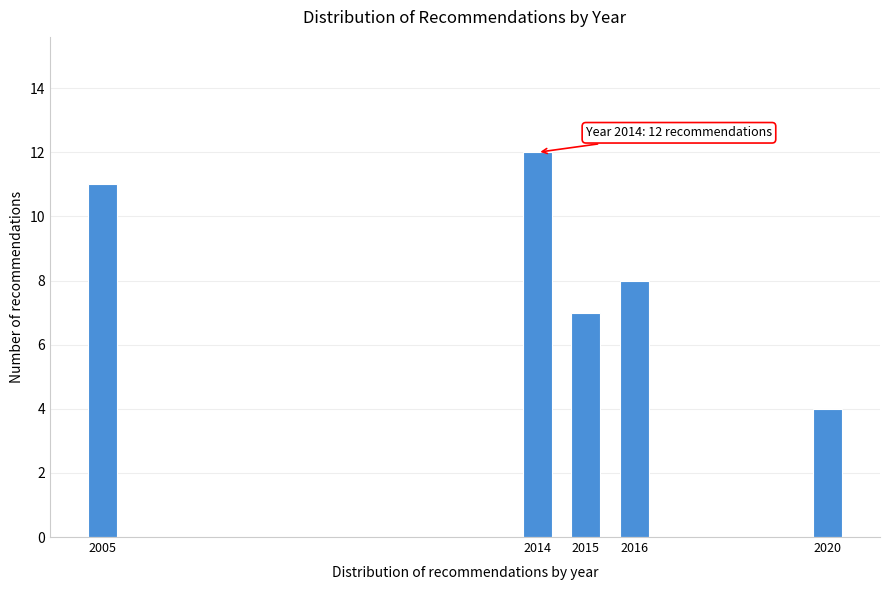

Reading left to right, extract all data points from this chart.

11	12	7	8	4